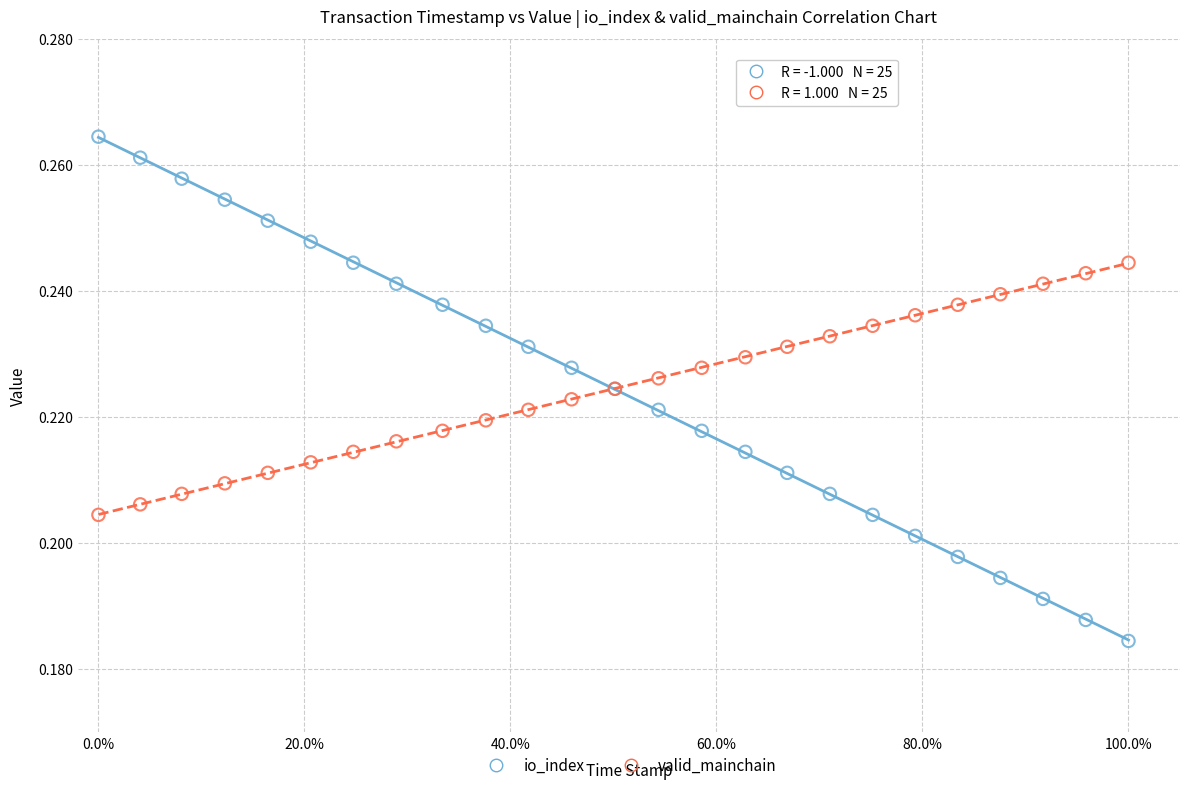

What are all the series names shown in the legend?

io_index, valid_mainchain